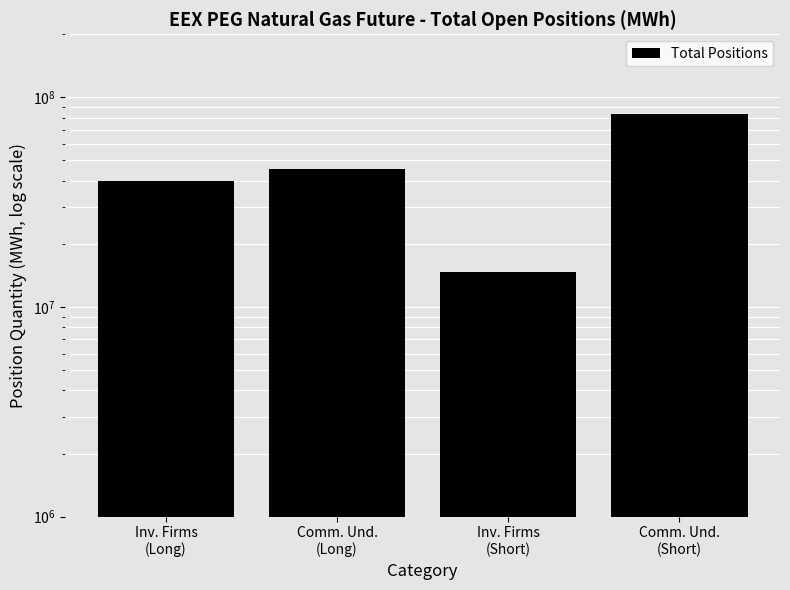

What is the label of the 2nd bar from the right?

Inv. Firms
(Short)